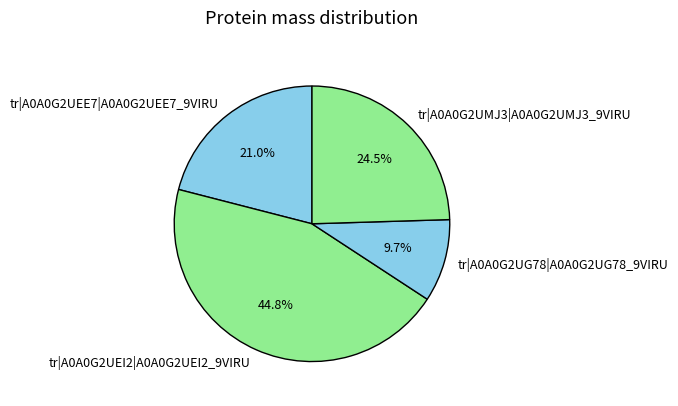

What is the ratio of the value at tr|A0A0G2UMJ3|A0A0G2UMJ3_9VIRU to the value at tr|A0A0G2UEI2|A0A0G2UEI2_9VIRU?

0.5